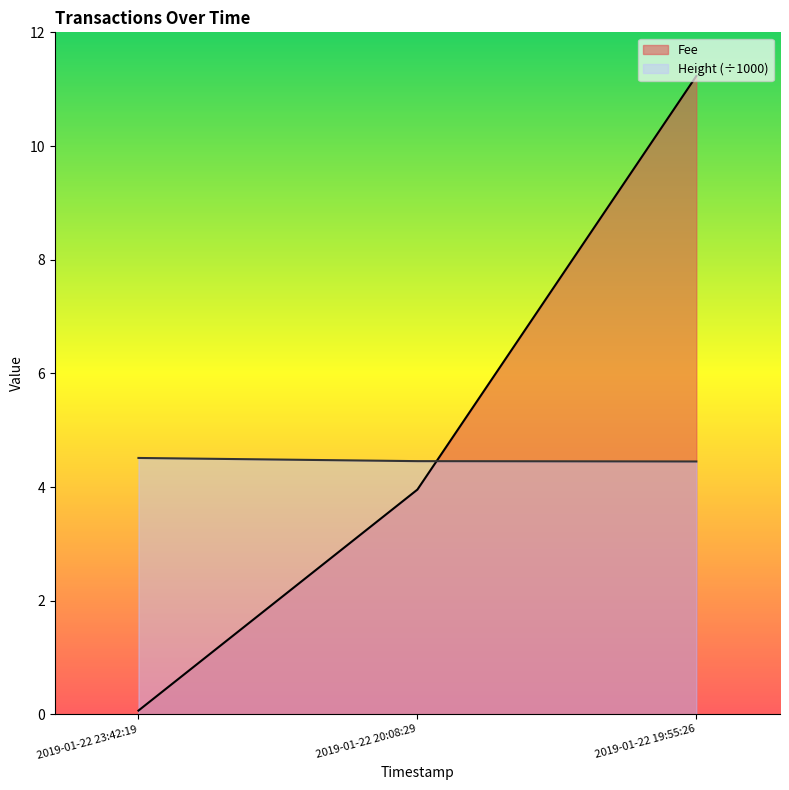

How many data points in Fee are less than 3?

1